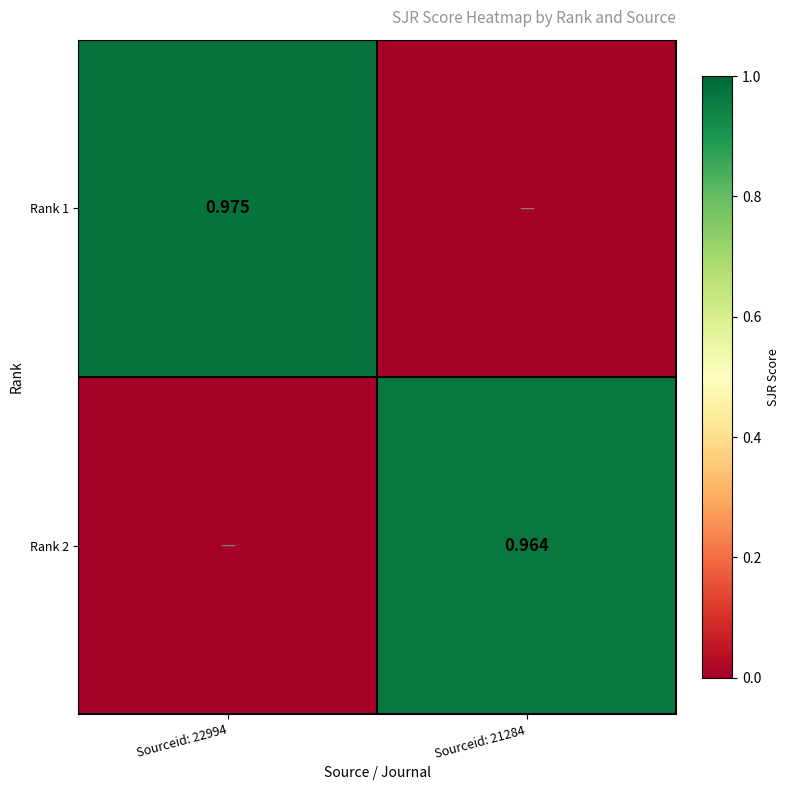

At which category is the sum across all series the highest?

Sourceid: 22994